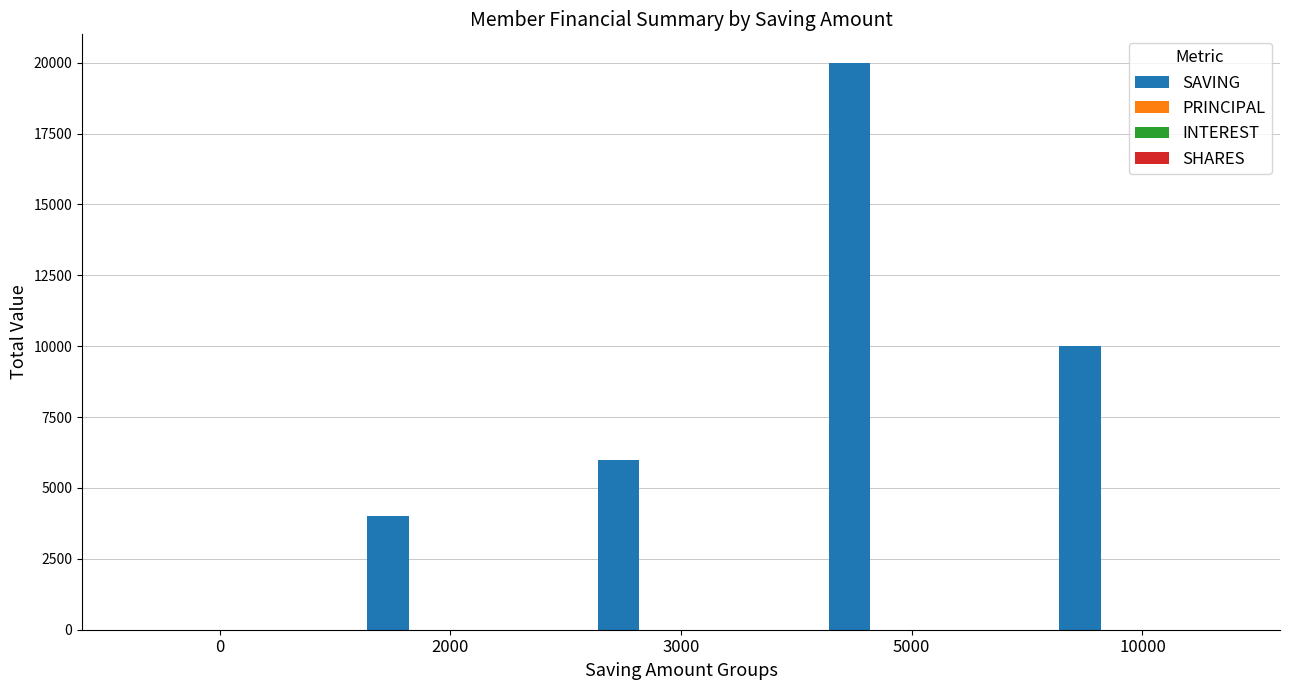

Which series has the largest total across all categories?

SAVING